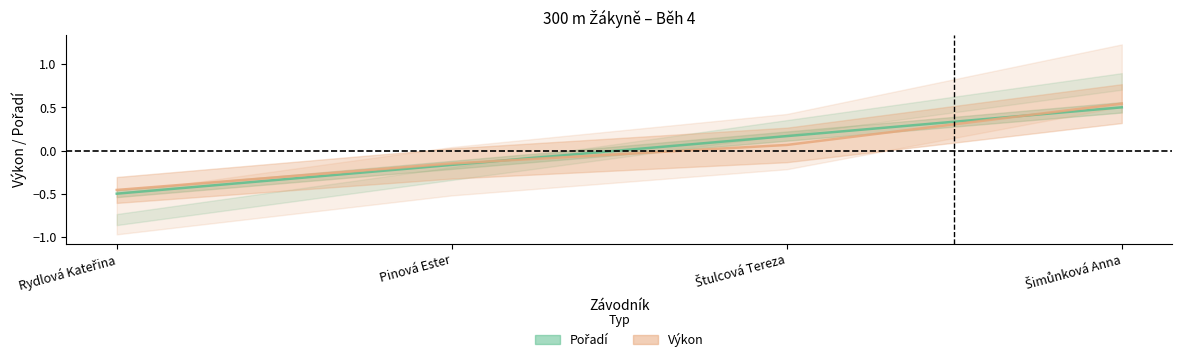

What are all the series names shown in the legend?

Pořadí, Výkon